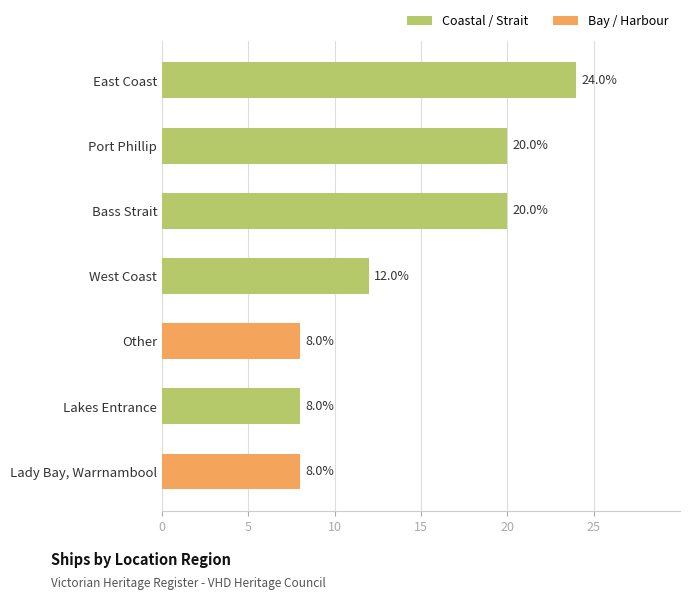

What is the label of the 4th bar from the bottom?

West Coast